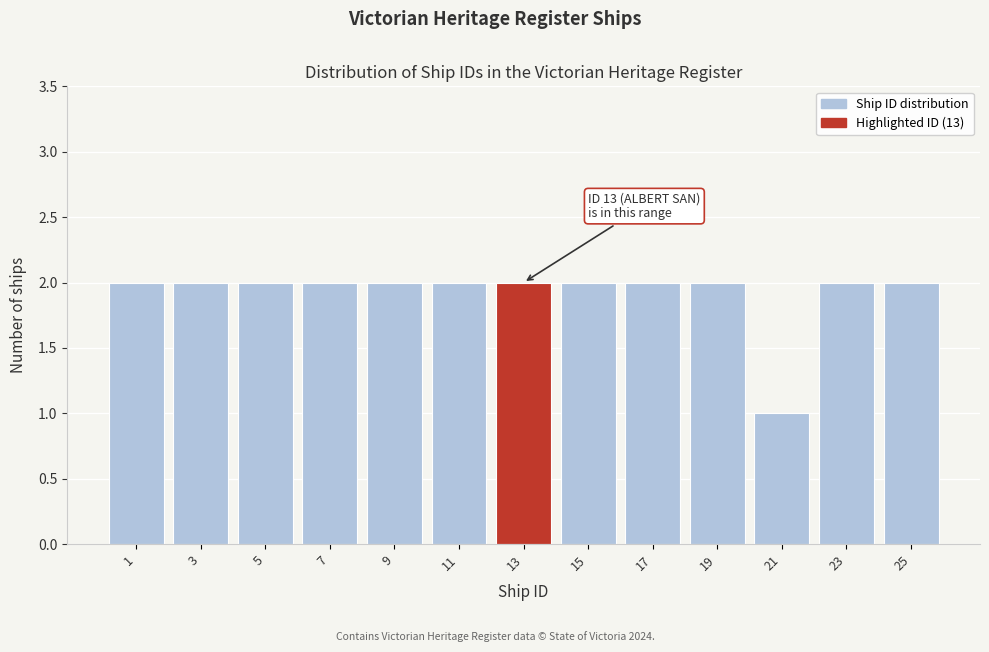

Reading left to right, what are all the values shown in this chart?

2	2	2	2	2	2	2	2	2	2	1	2	2